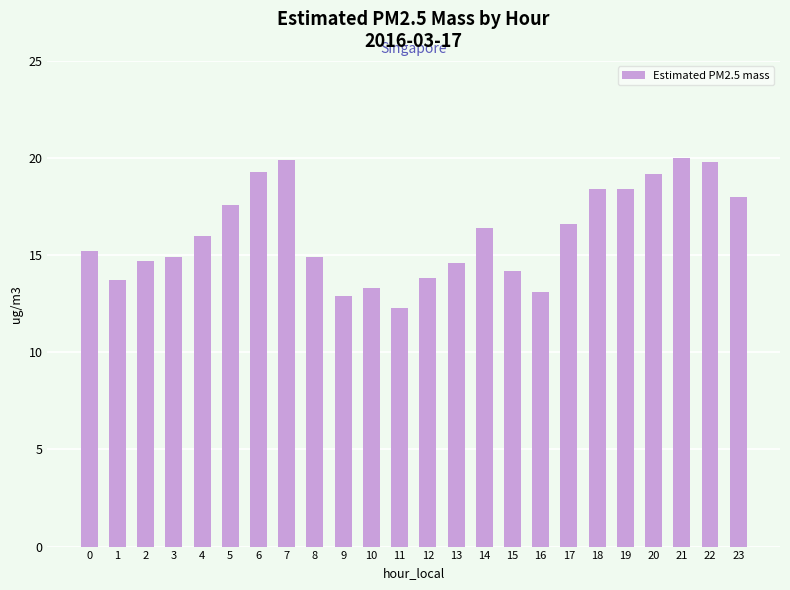

What is the change in value from 3 to 17?

+1.7